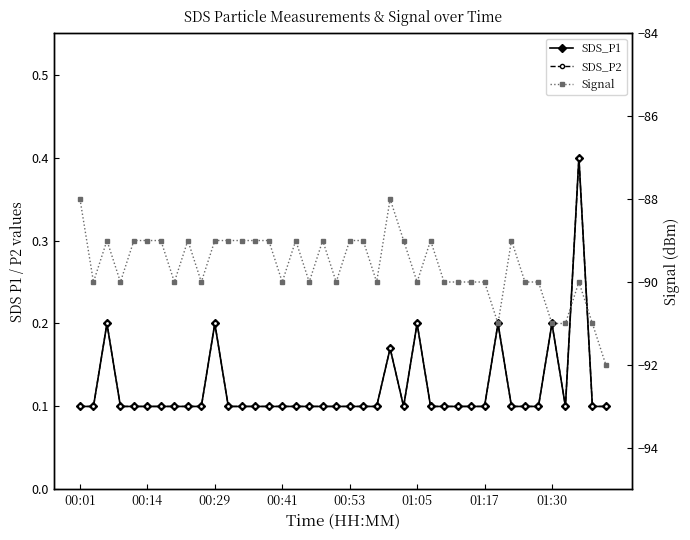

Is the value of Signal at 00:14 greater than the value of SDS_P1 at 20?

No